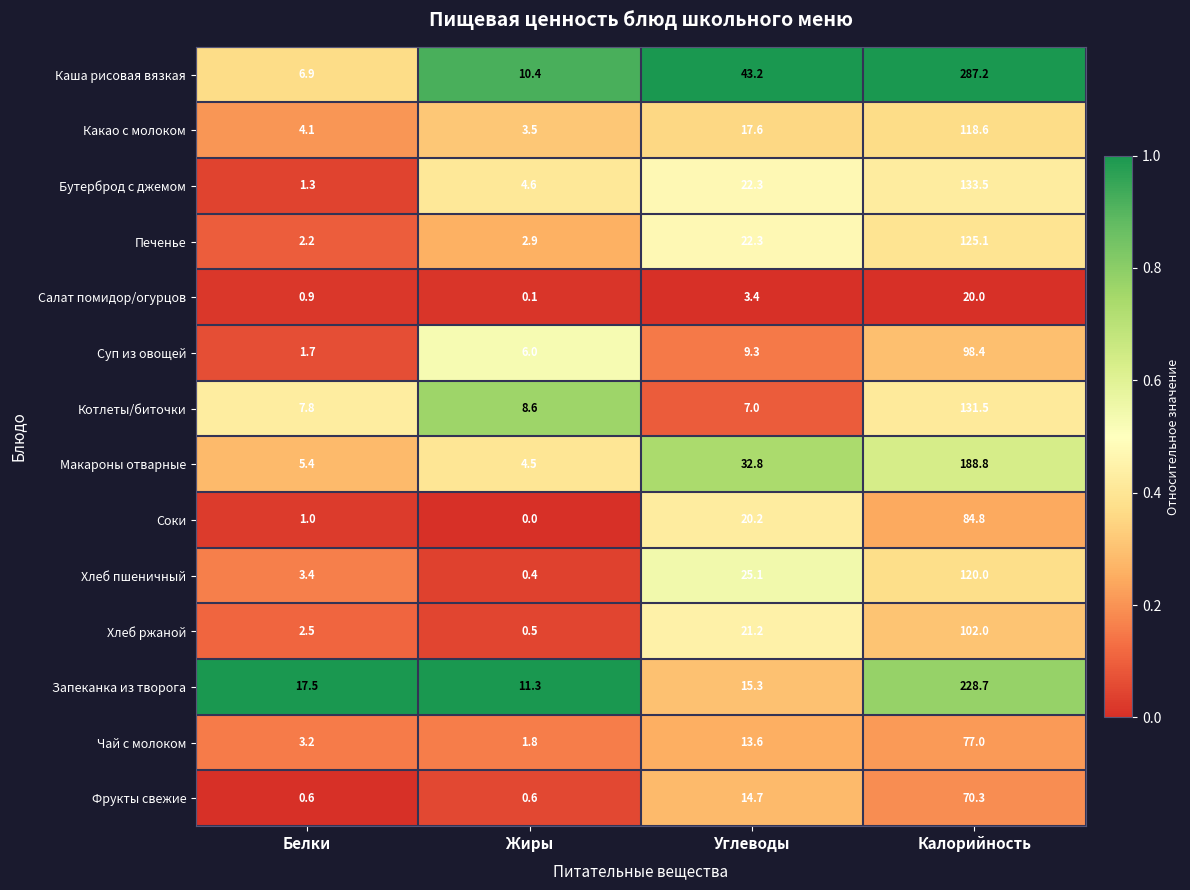

True or false: Чай с молоком has a value of 51.5 at Калорийность.

False